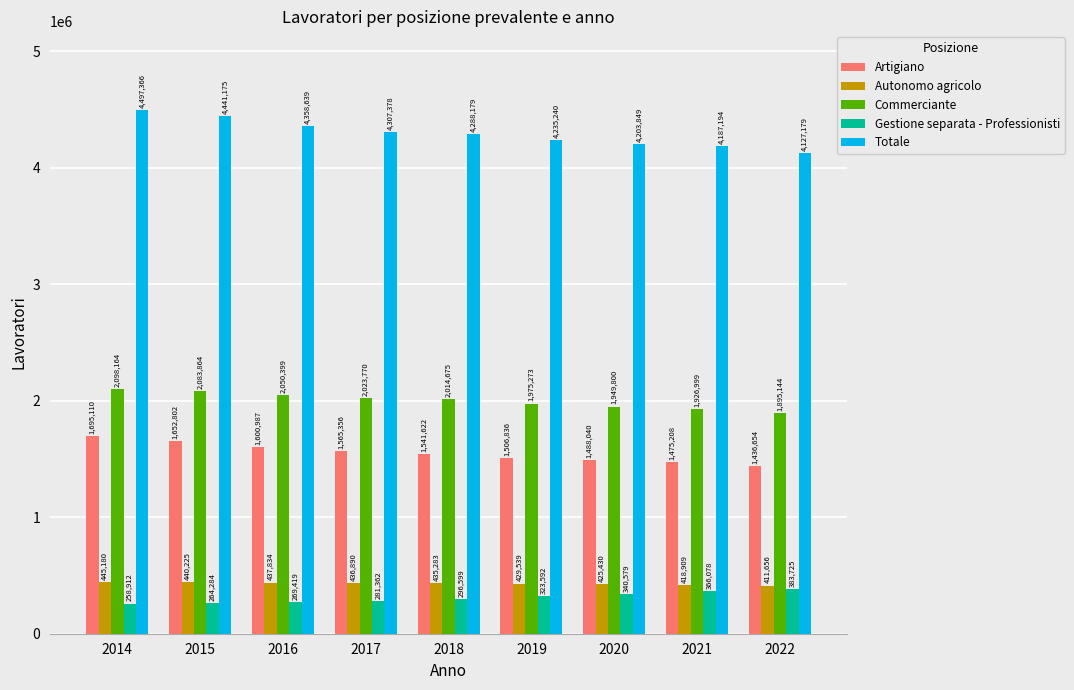

At how many categories does at least one series exceed 2129387?

9